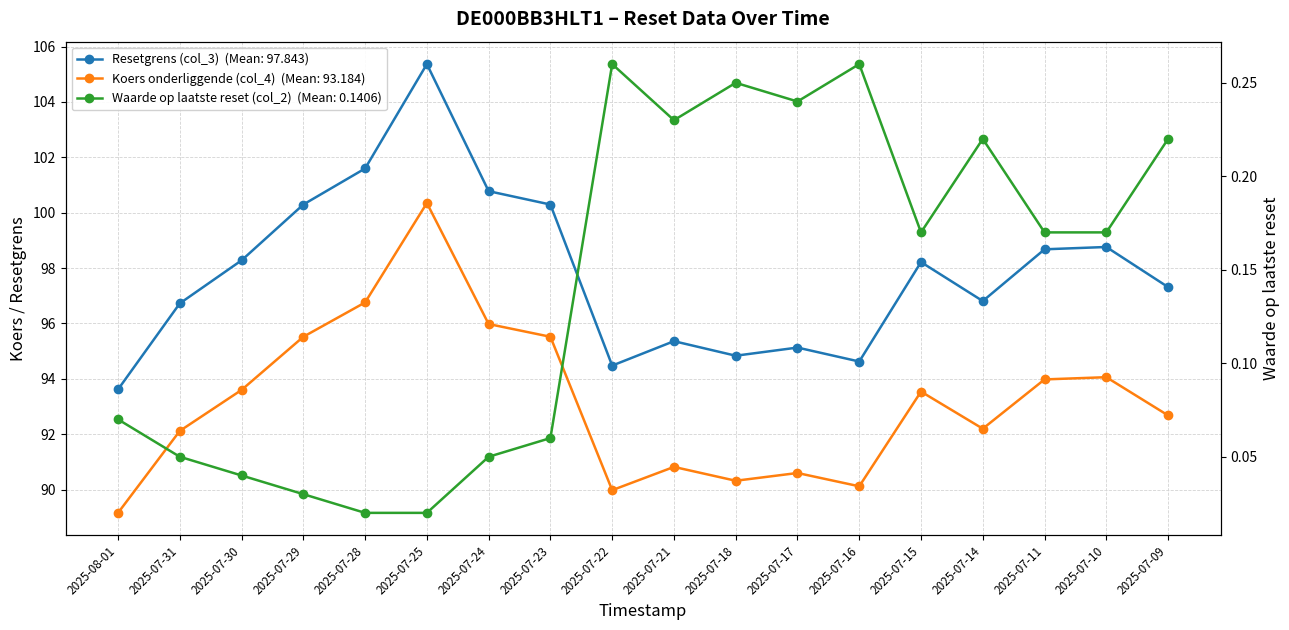

True or false: Koers onderliggende (col_4) and Waarde op laatste reset (col_2) intersect in this chart.

False